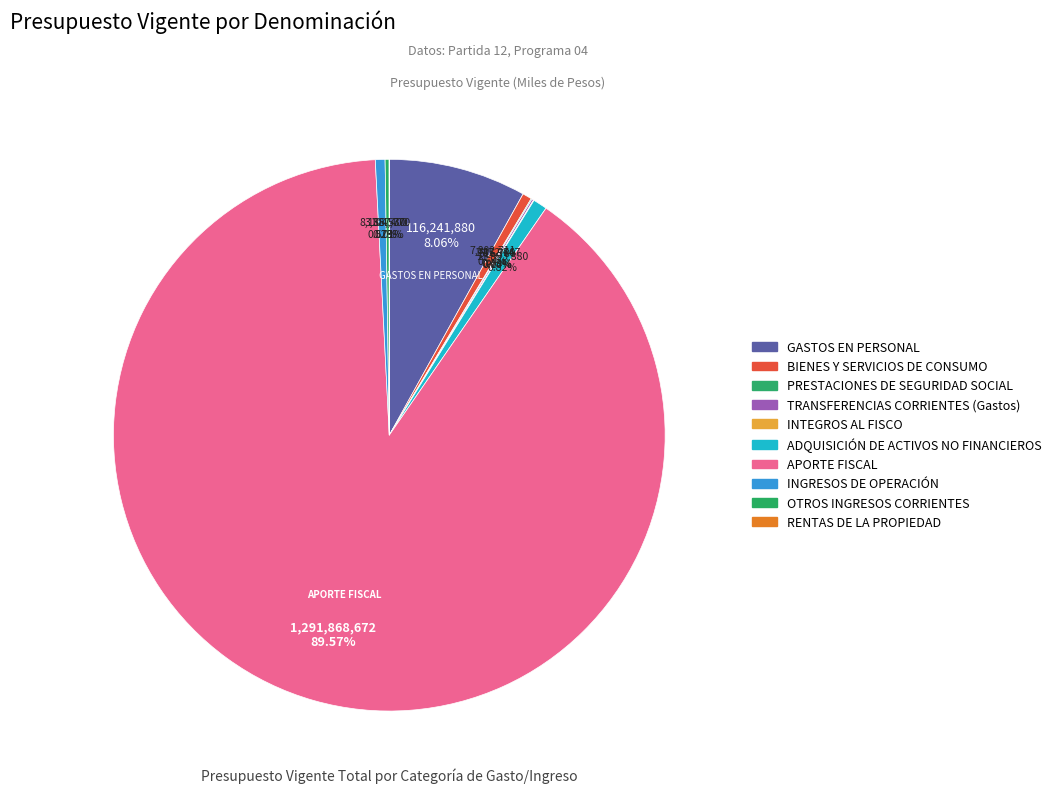

Is it true that PRESTACIONES DE SEGURIDAD SOCIAL is 1% of the pie?

False